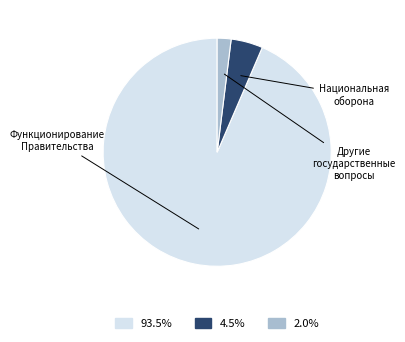

Count the number of slices in the pie.

3